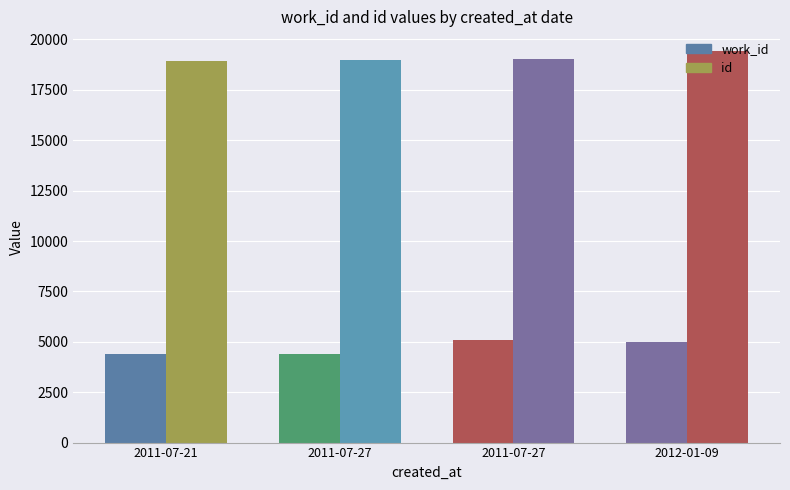

Is it true that work_id equals 6321 at 2011-07-21?

False